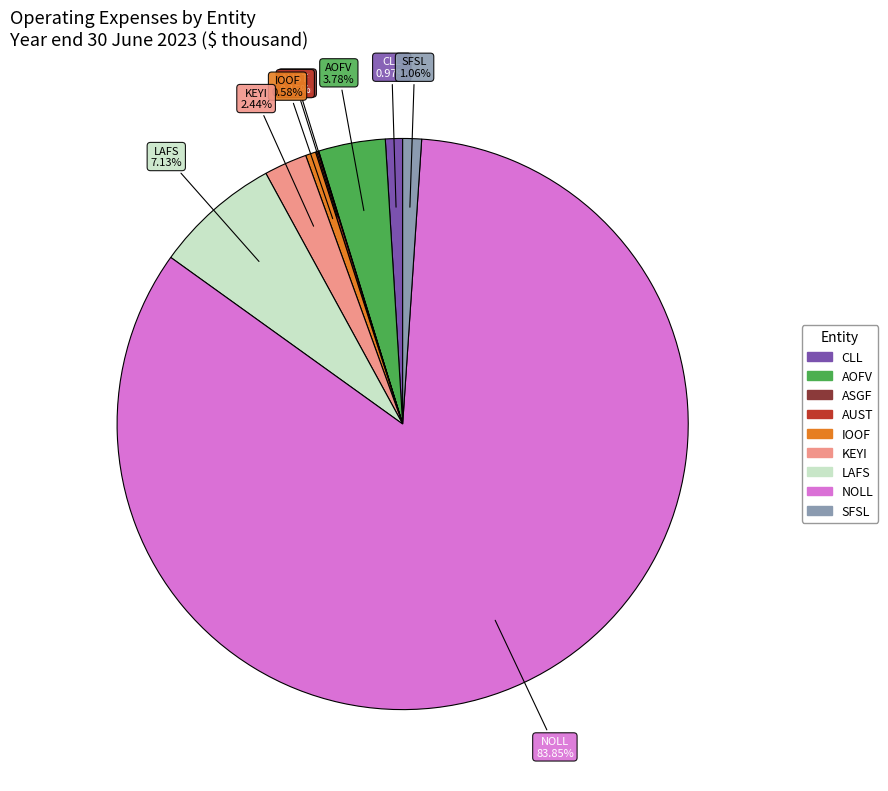

To the nearest percent, what percentage of the pie is SFSL?

1%